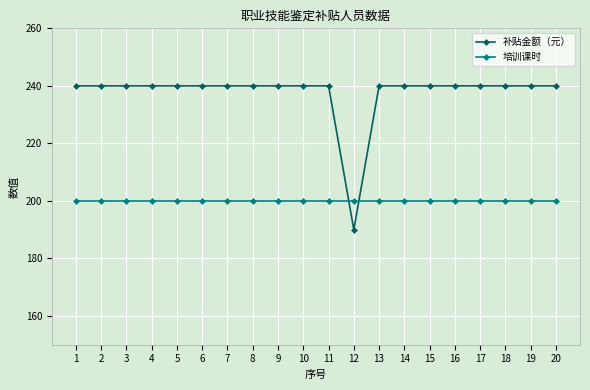

How many distinct data groups are displayed?

2